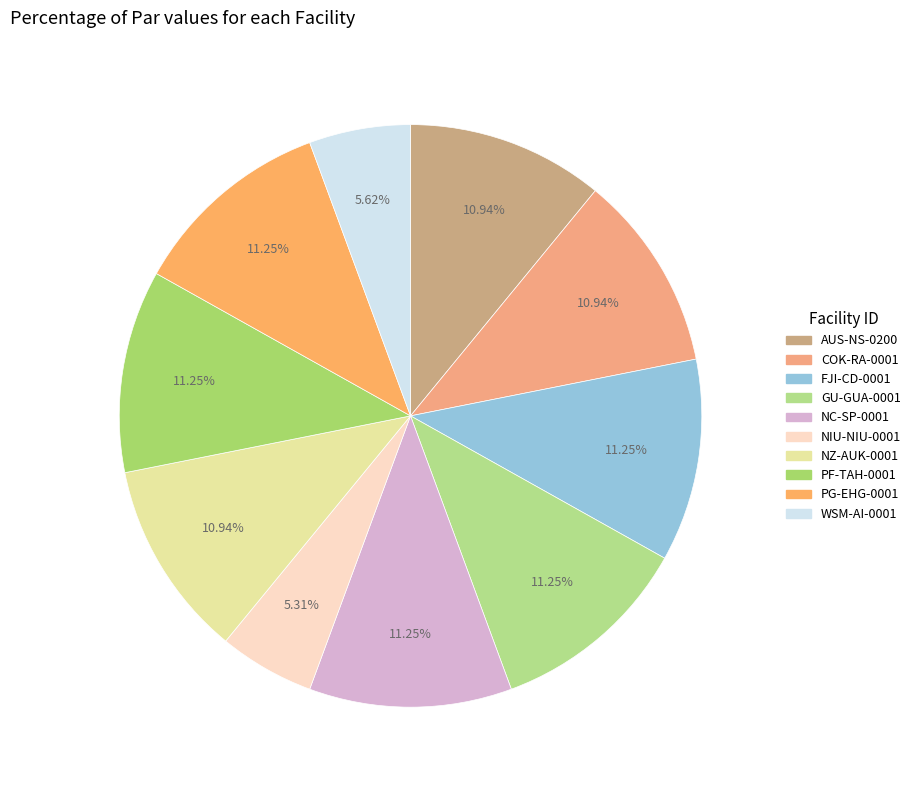

To the nearest percent, what portion does NZ-AUK-0001 represent?

11%